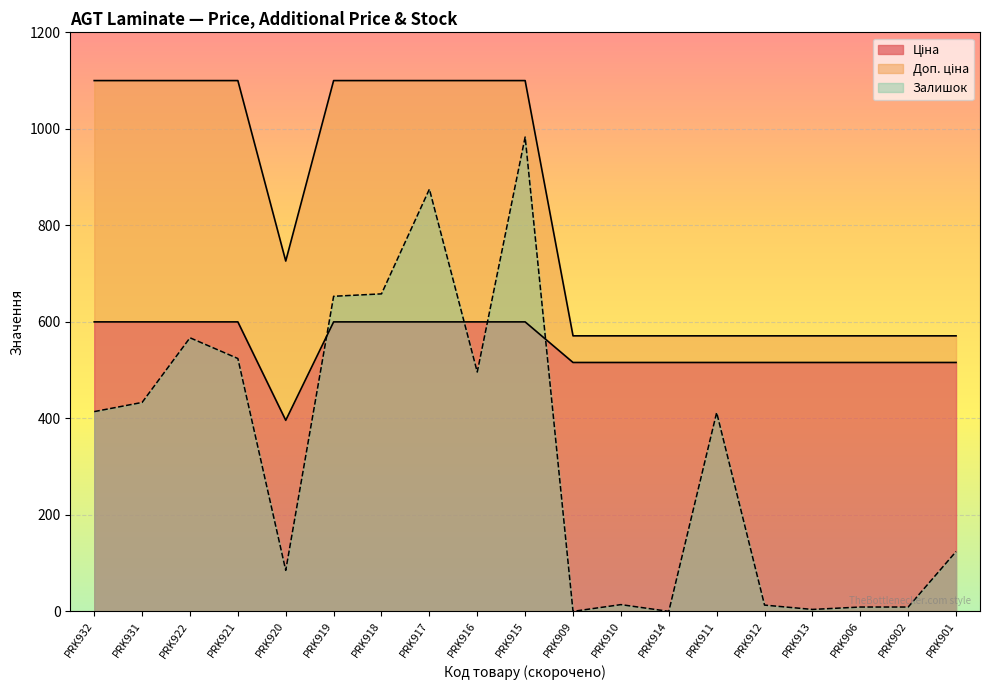

The Ціна series shows 395.9 at PRK920. True or false?

True